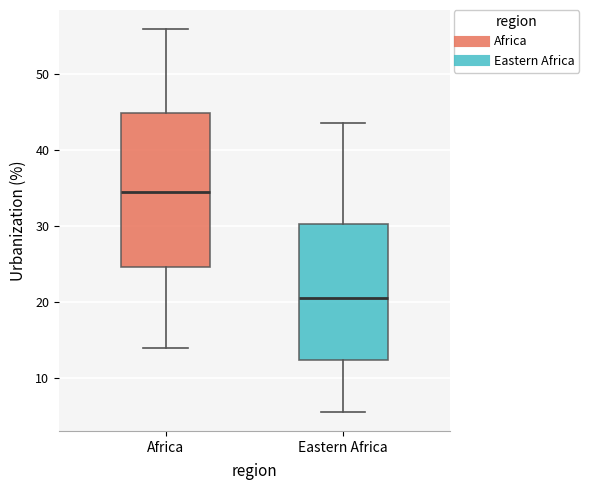

Which box is the tallest, from its lower edge to its upper edge?

Africa